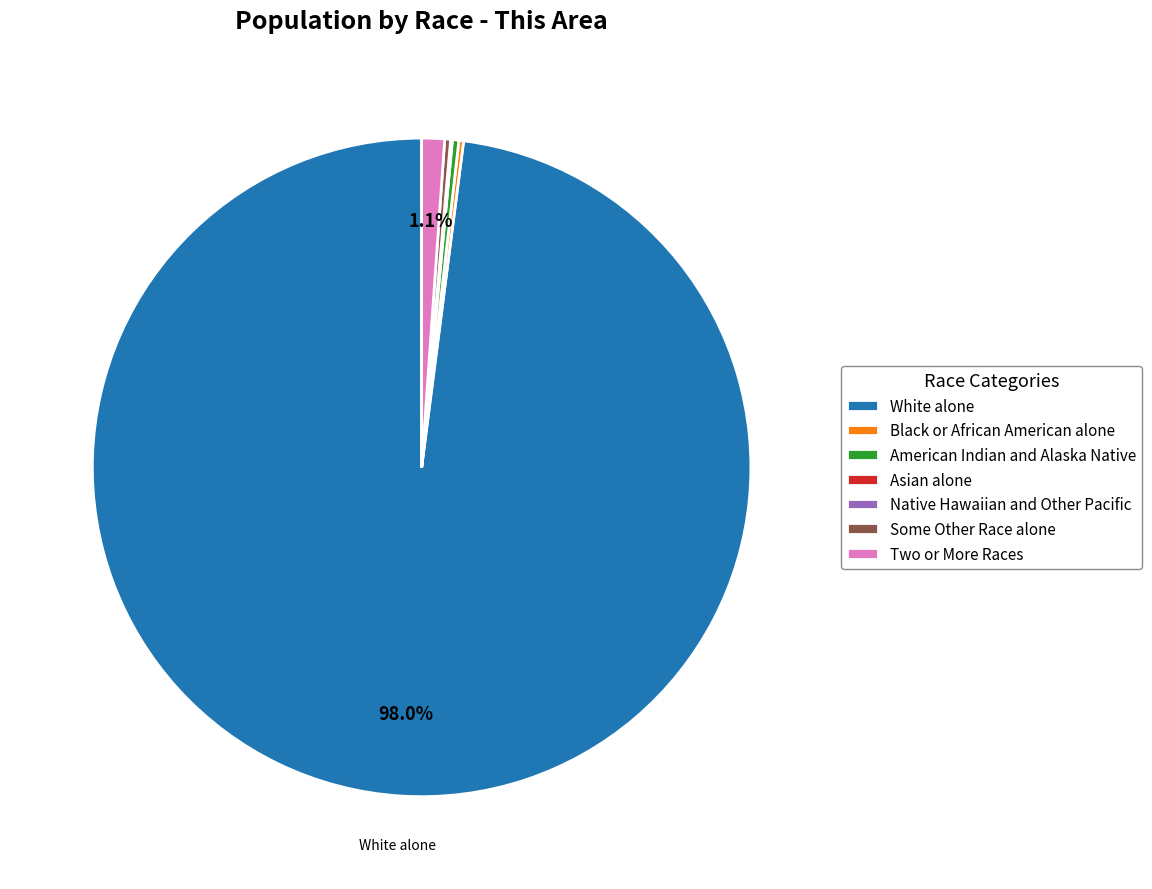

Do Some Other Race alone and Two or More Races together represent more than half of the pie?

No